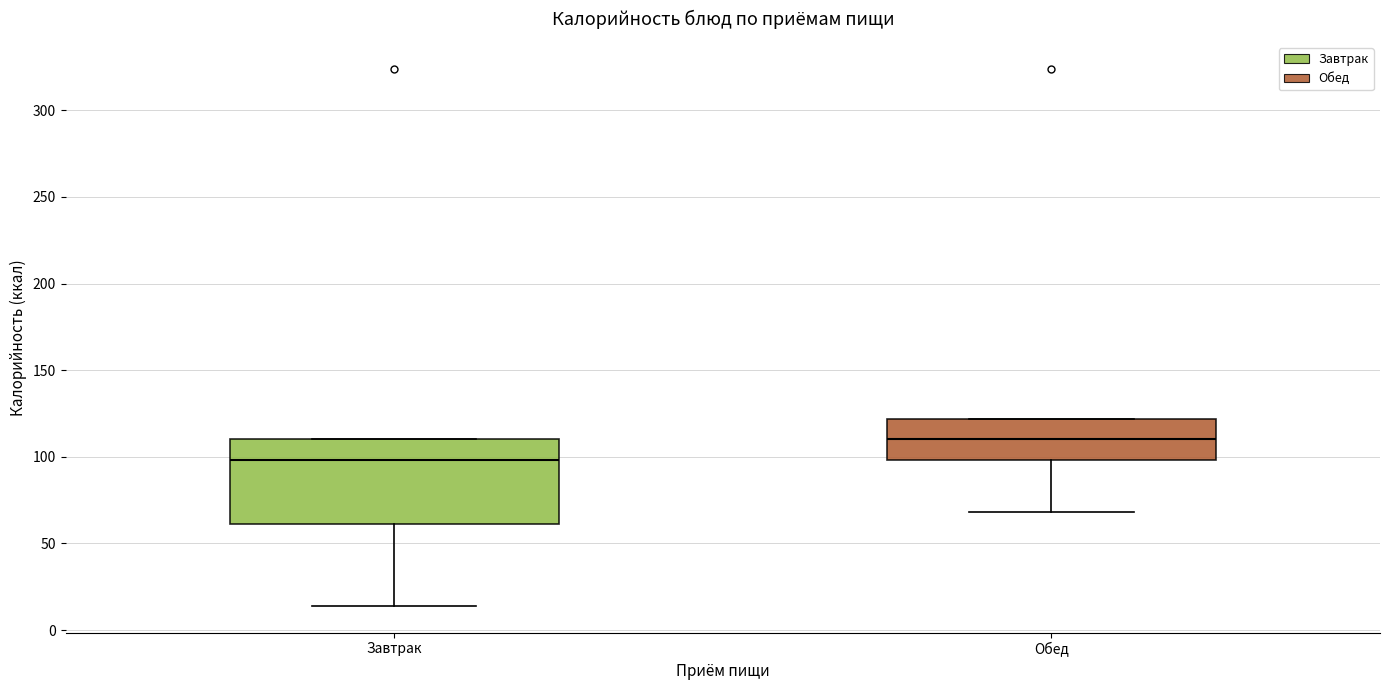

Where is the lower edge of the box for Обед on the y-axis? The values are not printed on the chart, so give them approximately, as read against the axis.

100